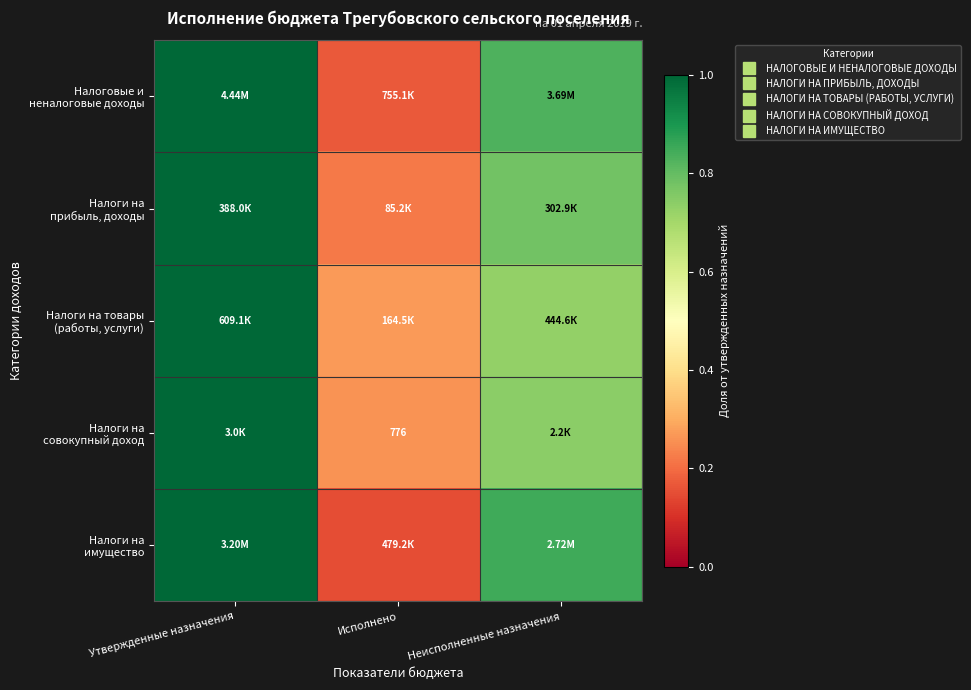

Which has a higher value, Исполнено or Неисполненные назначения?

Неисполненные назначения